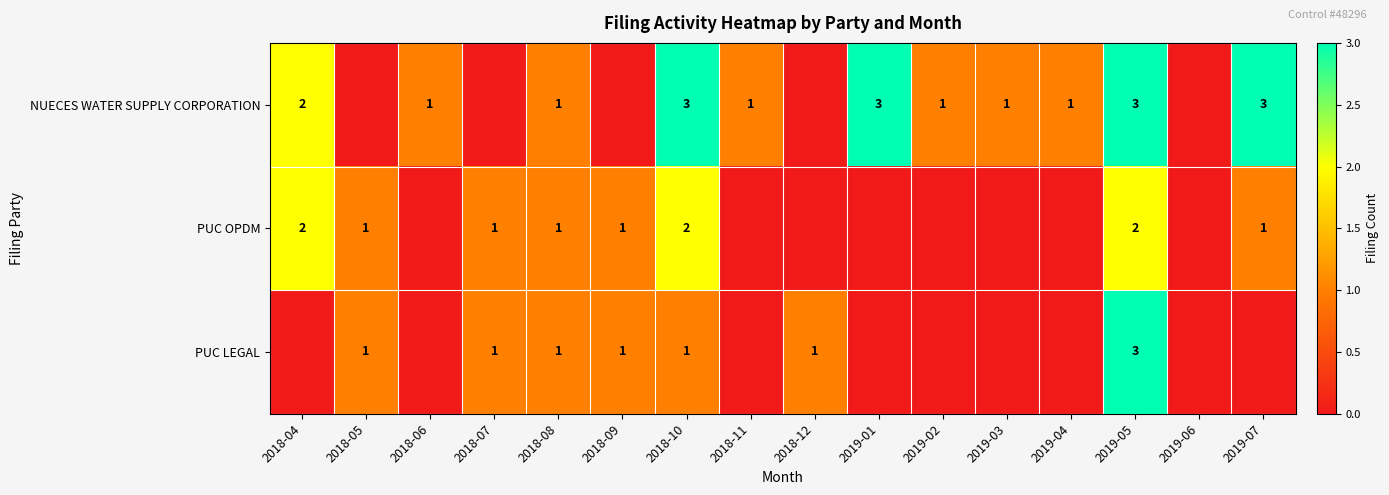

The PUC LEGAL series shows 1 at 2018-10. True or false?

True